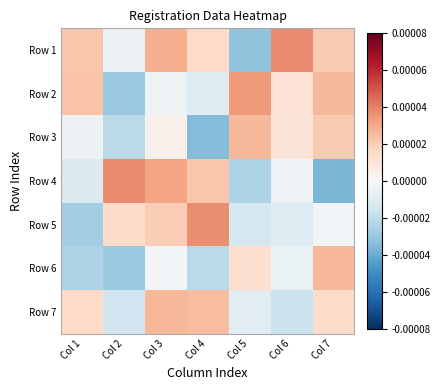

Which category has the highest value across all series?

Col 6